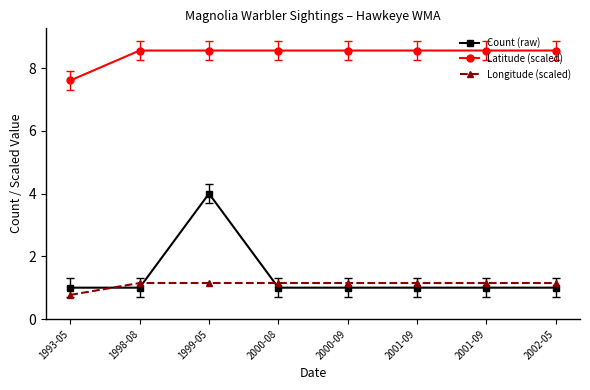

Between 1999-05 and 1998-08, which is larger?

1999-05